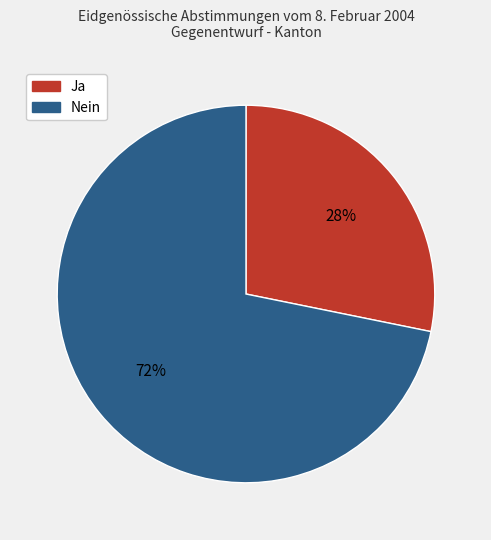

Is the sum of Nein and Ja greater than half?

Yes